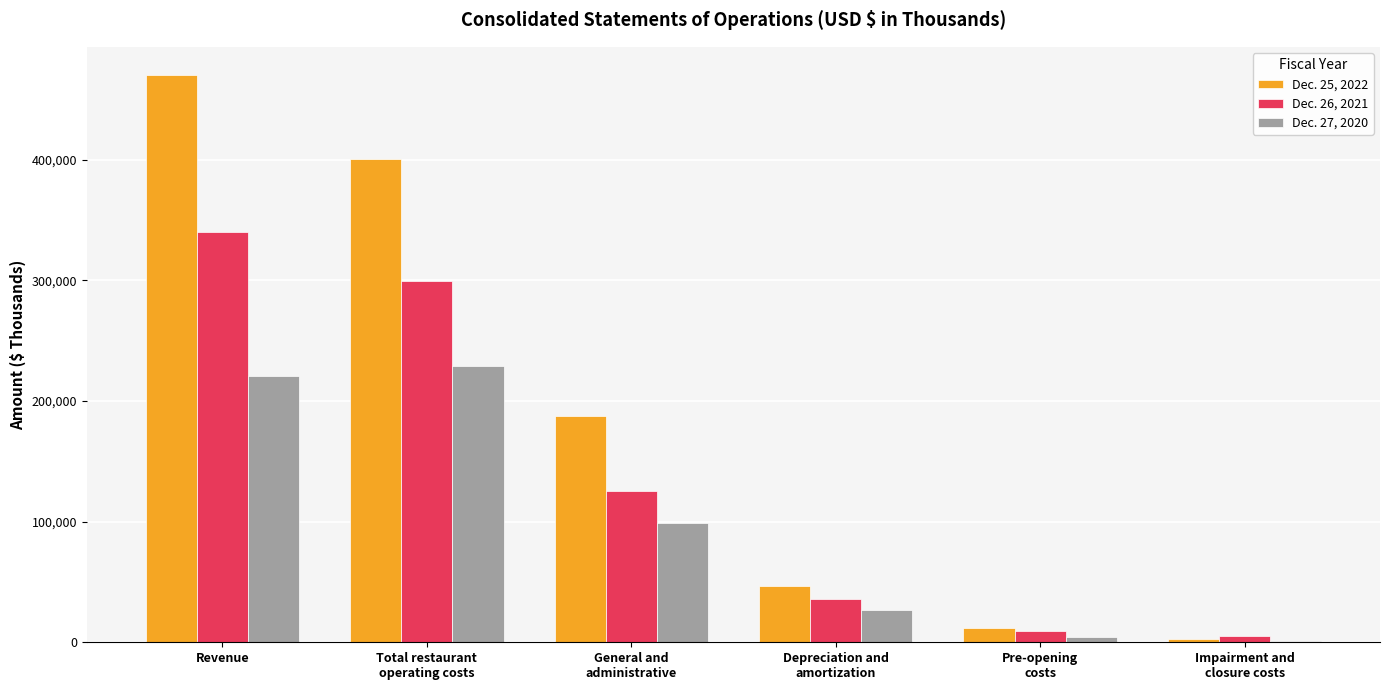

Reading left to right, extract all data points from this chart.

Dec. 25, 2022: Revenue=470105	Total restaurant
operating costs=400819	General and
administrative=187367	Depreciation and
amortization=46471	Pre-opening
costs=11523	Impairment and
closure costs=2542
Dec. 26, 2021: Revenue=339874	Total restaurant
operating costs=299469	General and
administrative=125040	Depreciation and
amortization=35549	Pre-opening
costs=9193	Impairment and
closure costs=4915
Dec. 27, 2020: Revenue=220615	Total restaurant
operating costs=229317	General and
administrative=99142	Depreciation and
amortization=26851	Pre-opening
costs=4551	Impairment and
closure costs=1456